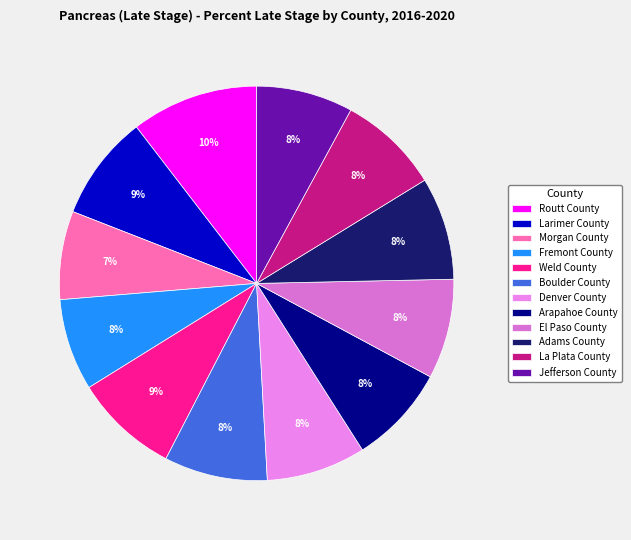

To the nearest percent, what is the average slice percentage?

8%